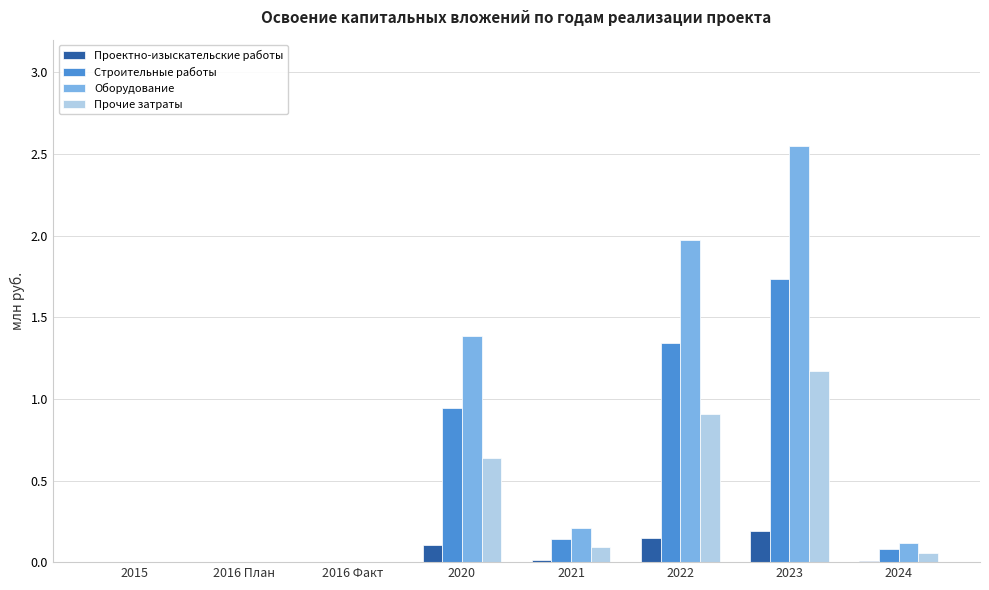

True or false: Прочие затраты has a value of 0.1 at 2024.

True